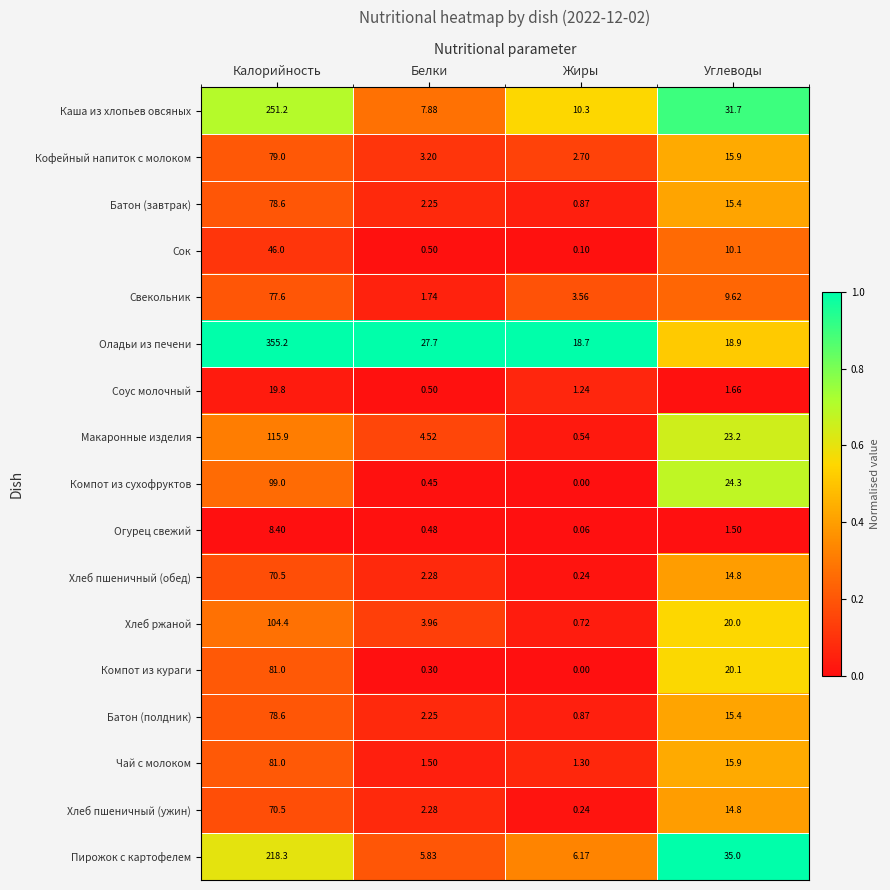

Which series changed the most between Белки and Углеводы?

Пирожок с картофелем